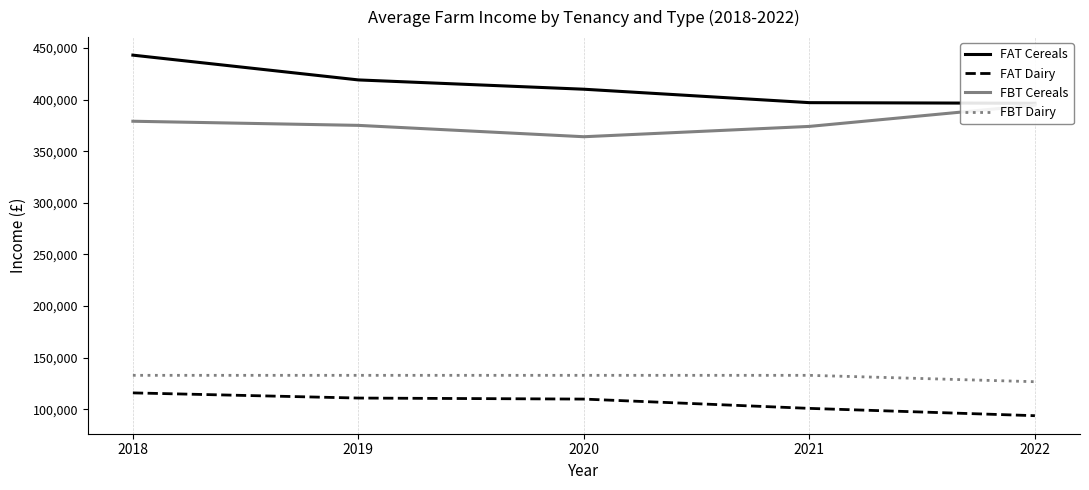

At which category is the sum across all series the highest?

2018